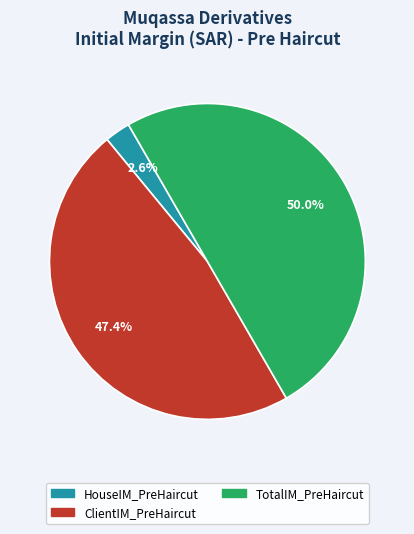

Count the number of slices in the pie.

3